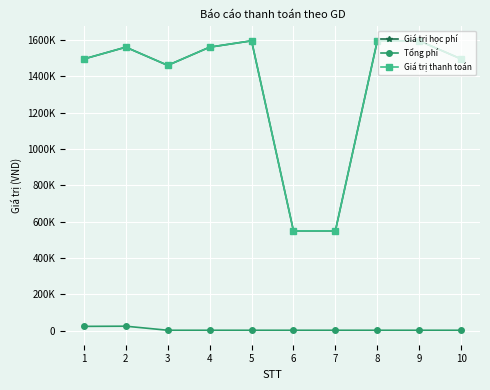

Does the chart have visible grid lines?

Yes